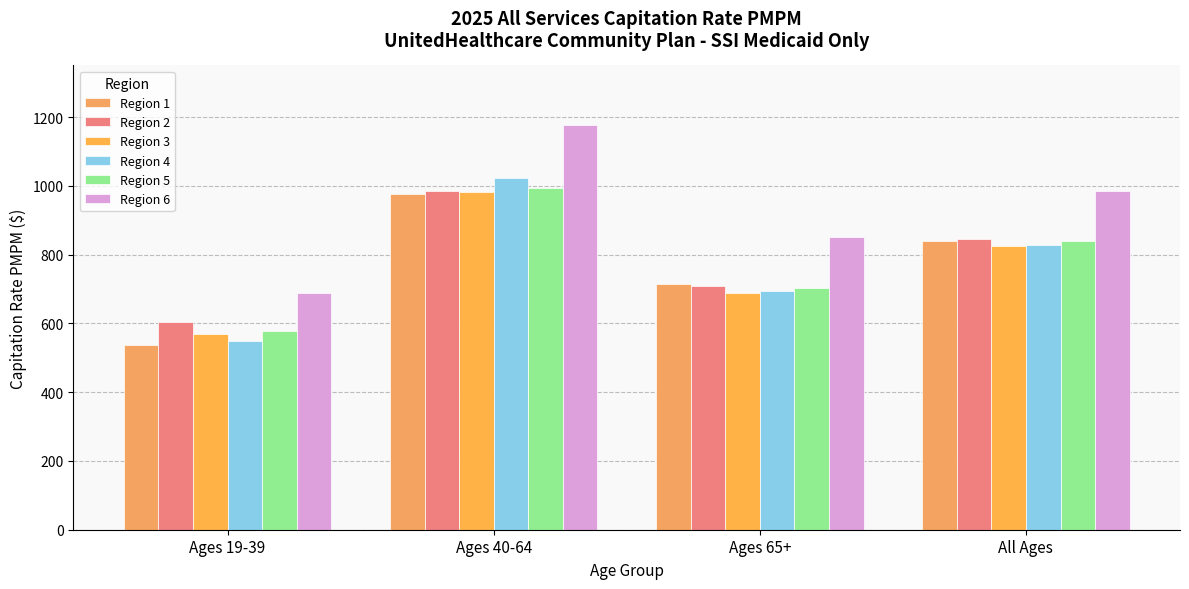

Rank the series at Ages 40-64 from lowest to highest value.

Region 1, Region 3, Region 2, Region 5, Region 4, Region 6